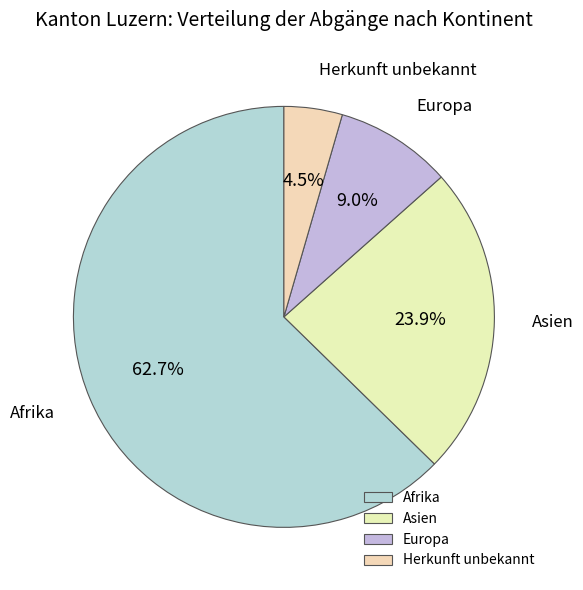

Which has a higher value, Asien or Afrika?

Afrika